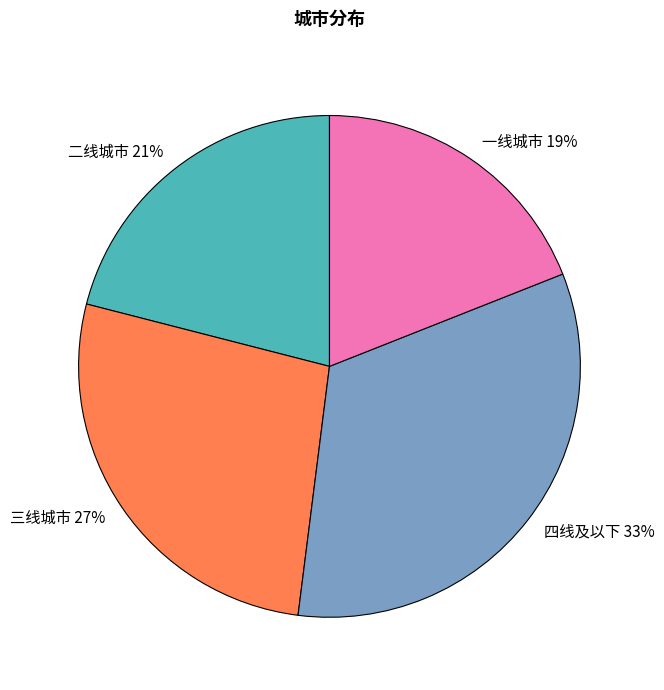

Which category has the biggest portion of the pie?

四线及以下